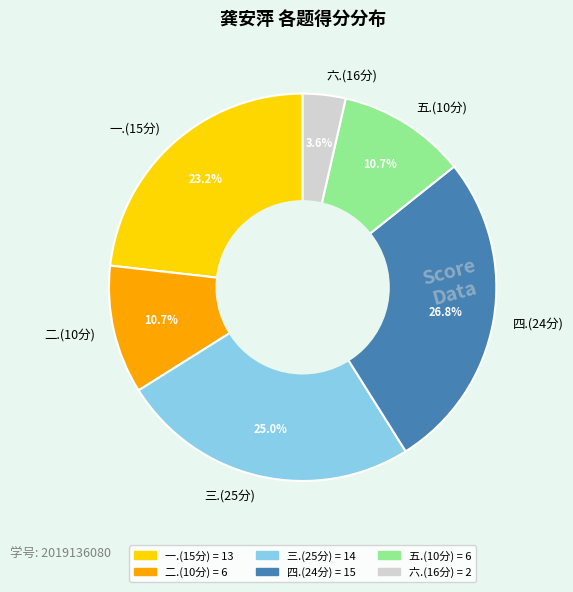

To the nearest percent, what is the difference between the largest and smallest slice percentages?

23%